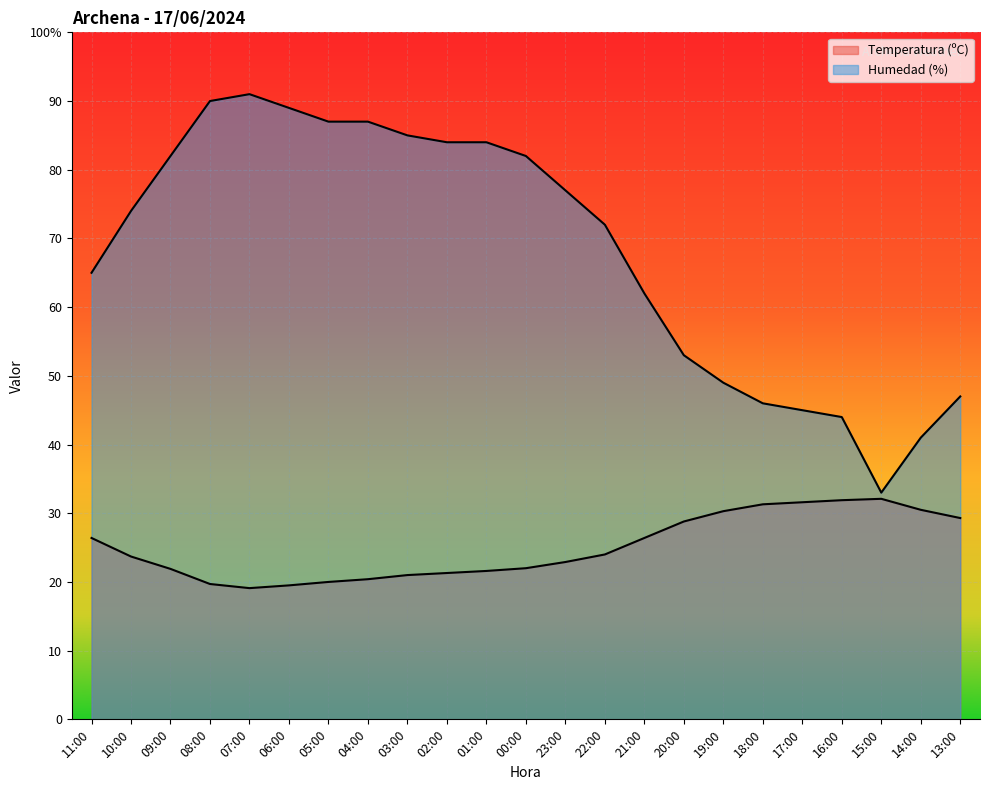

Reading right to left, what are all the values shown in this chart?

Temperatura (ºC): 13:00=29.3	14:00=30.5	15:00=32.1	16:00=31.9	17:00=31.6	18:00=31.3	19:00=30.3	20:00=28.8	21:00=26.4	22:00=24.0	23:00=22.9	00:00=22.0	01:00=21.6	02:00=21.3	03:00=21.0	04:00=20.4	05:00=20.0	06:00=19.5	07:00=19.1	08:00=19.7	09:00=21.9	10:00=23.7	11:00=26.4
Humedad (%): 13:00=47.0	14:00=41.0	15:00=33.0	16:00=44.0	17:00=45.0	18:00=46.0	19:00=49.0	20:00=53.0	21:00=62.0	22:00=72.0	23:00=77.0	00:00=82.0	01:00=84.0	02:00=84.0	03:00=85.0	04:00=87.0	05:00=87.0	06:00=89.0	07:00=91.0	08:00=90.0	09:00=82.0	10:00=74.0	11:00=65.0